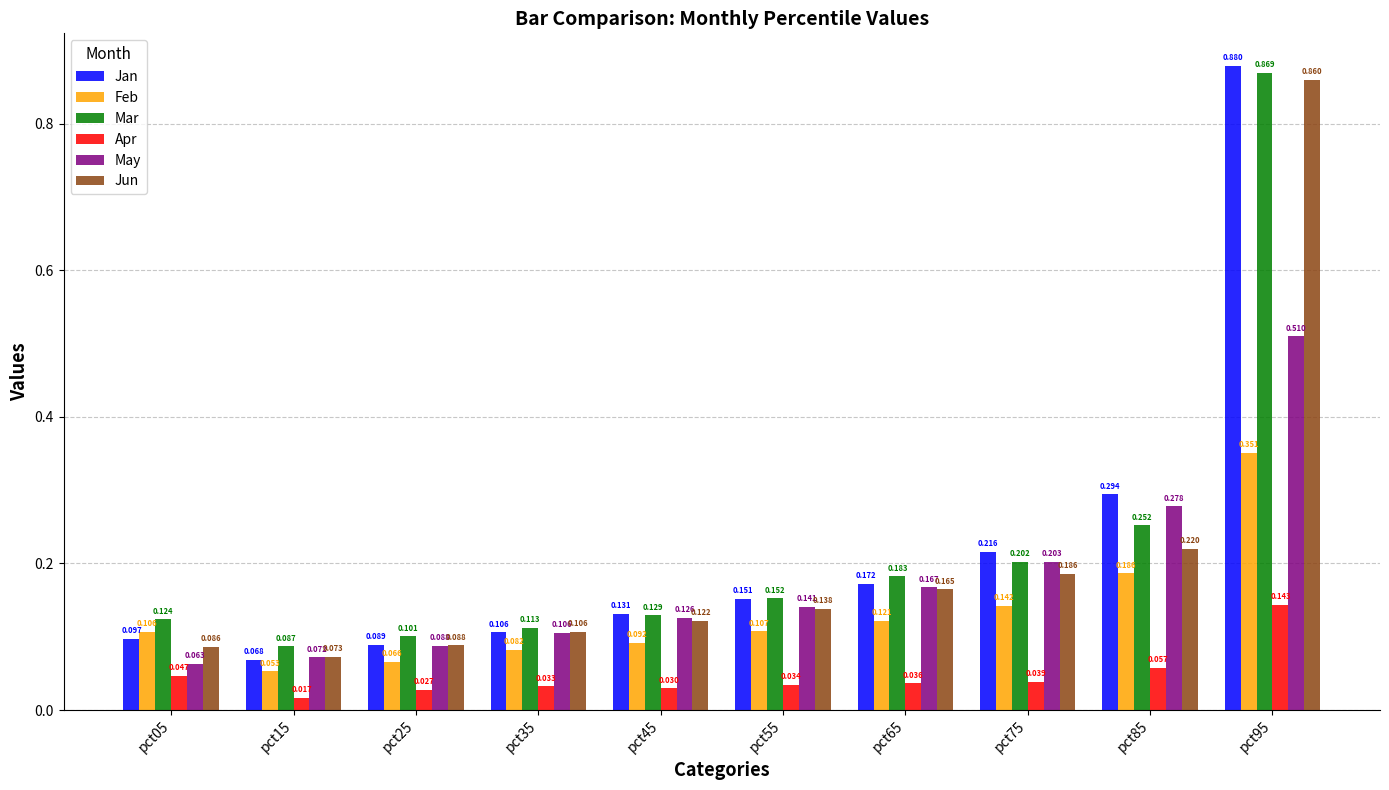

Between pct15 and pct75, which series saw the biggest shift?

Jan